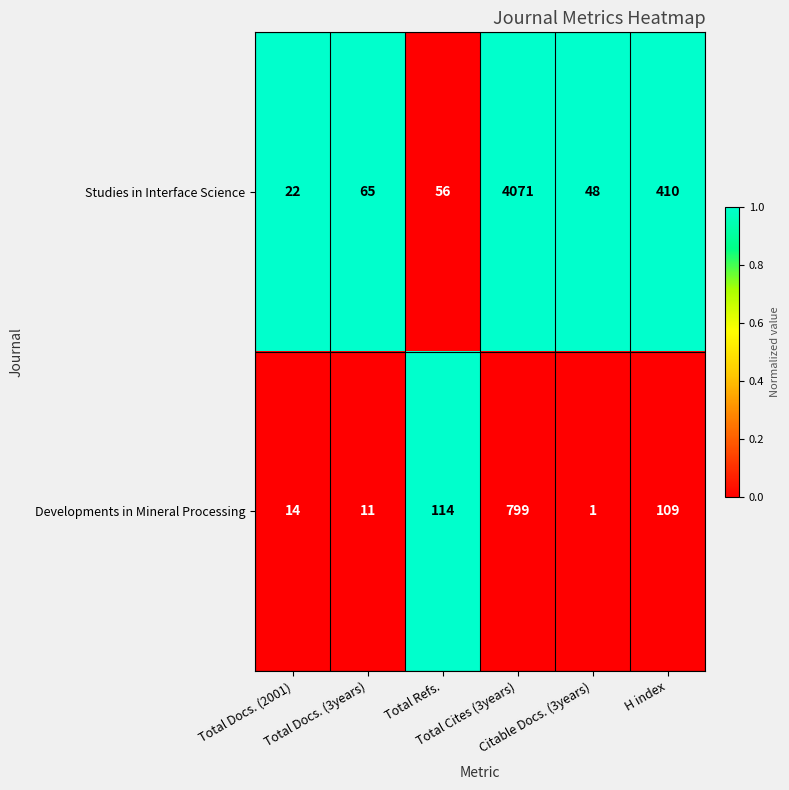

What is the minimum value for Studies in Interface Science?

22